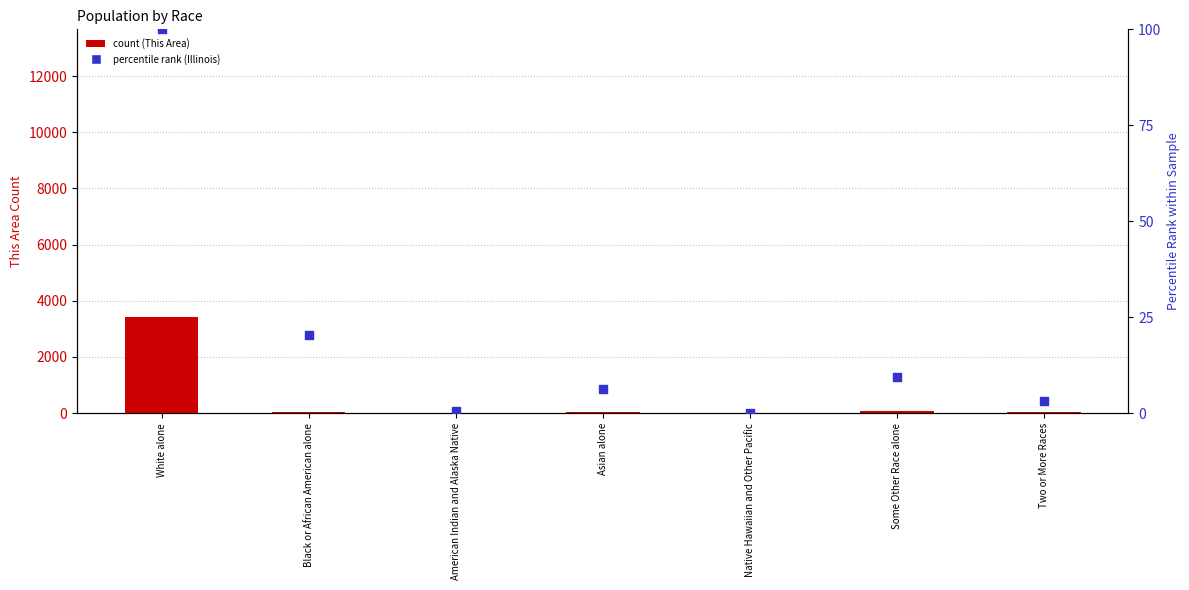

Which series reaches the maximum Y coordinate?

This Area (count)